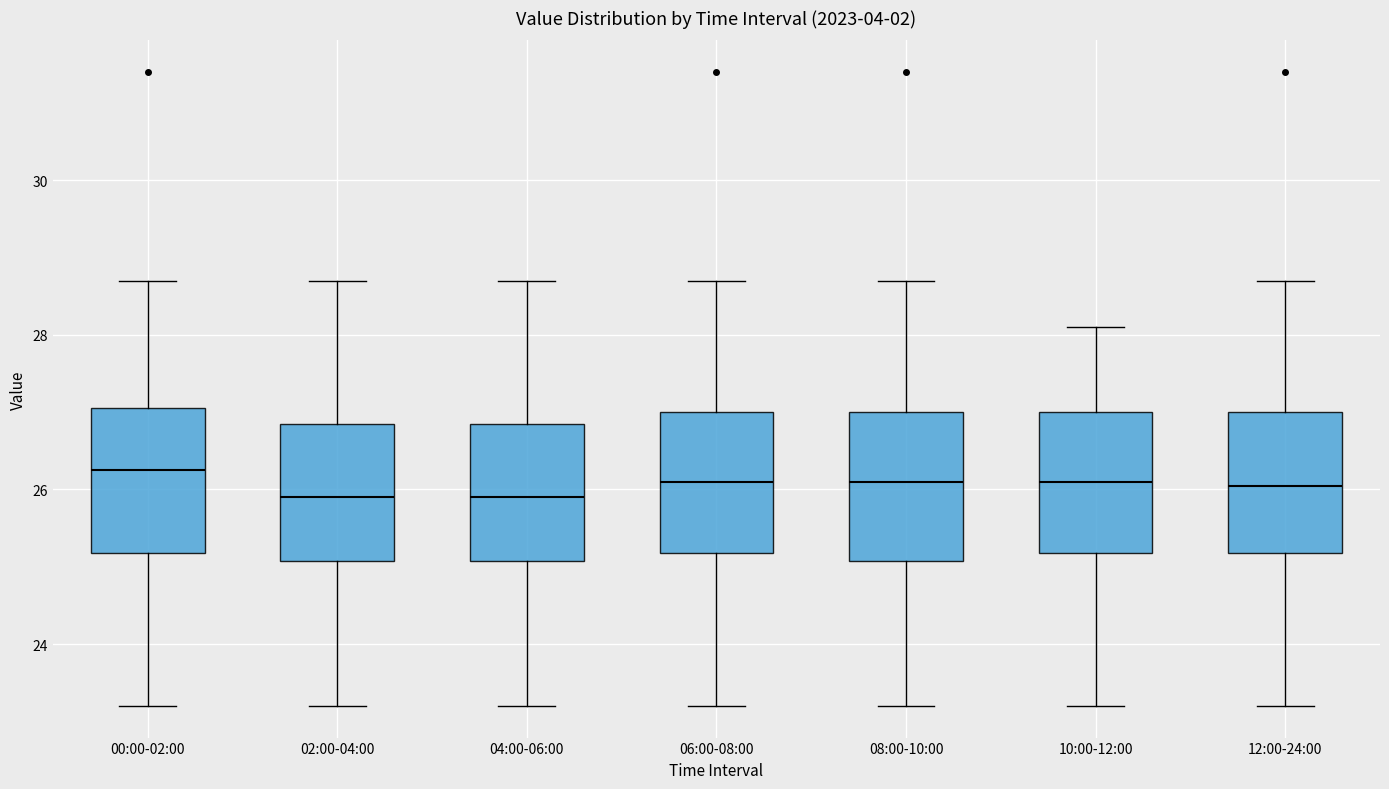

Where is the lower edge of the box for 00:00-02:00 on the y-axis? The values are not printed on the chart, so give them approximately, as read against the axis.

25.2